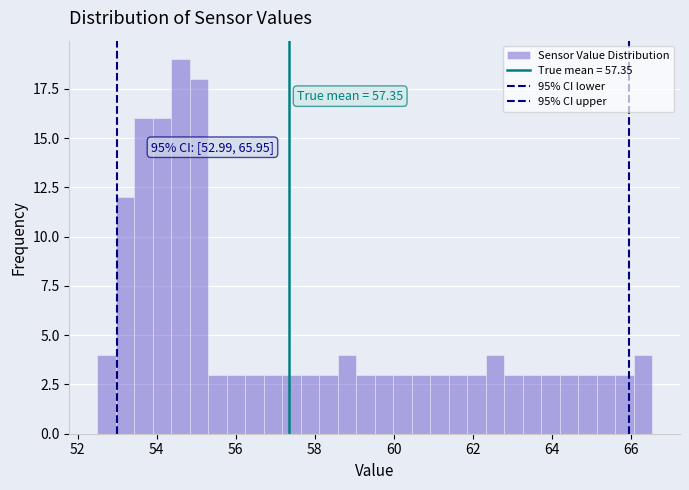

Around what value on the x-axis is the tallest bar? Give the approximate position of its centre, as read against the axis.

54.6